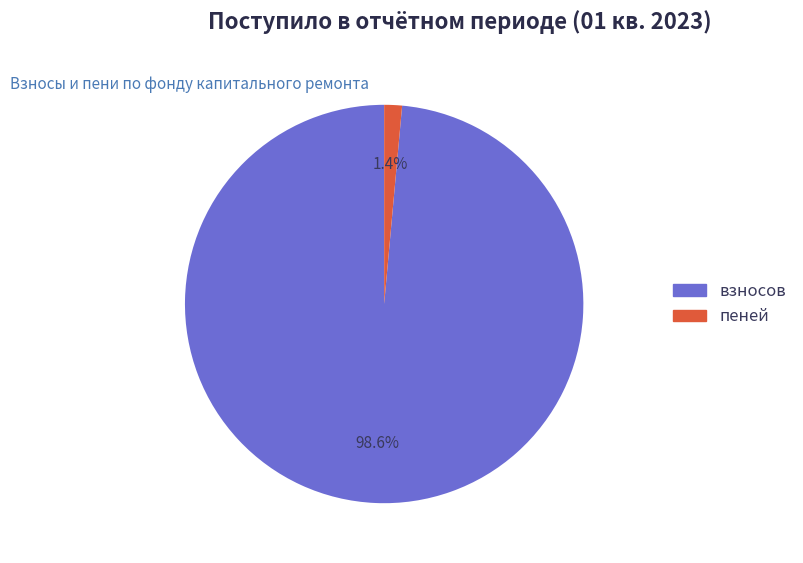

How many segments does this pie chart have?

2